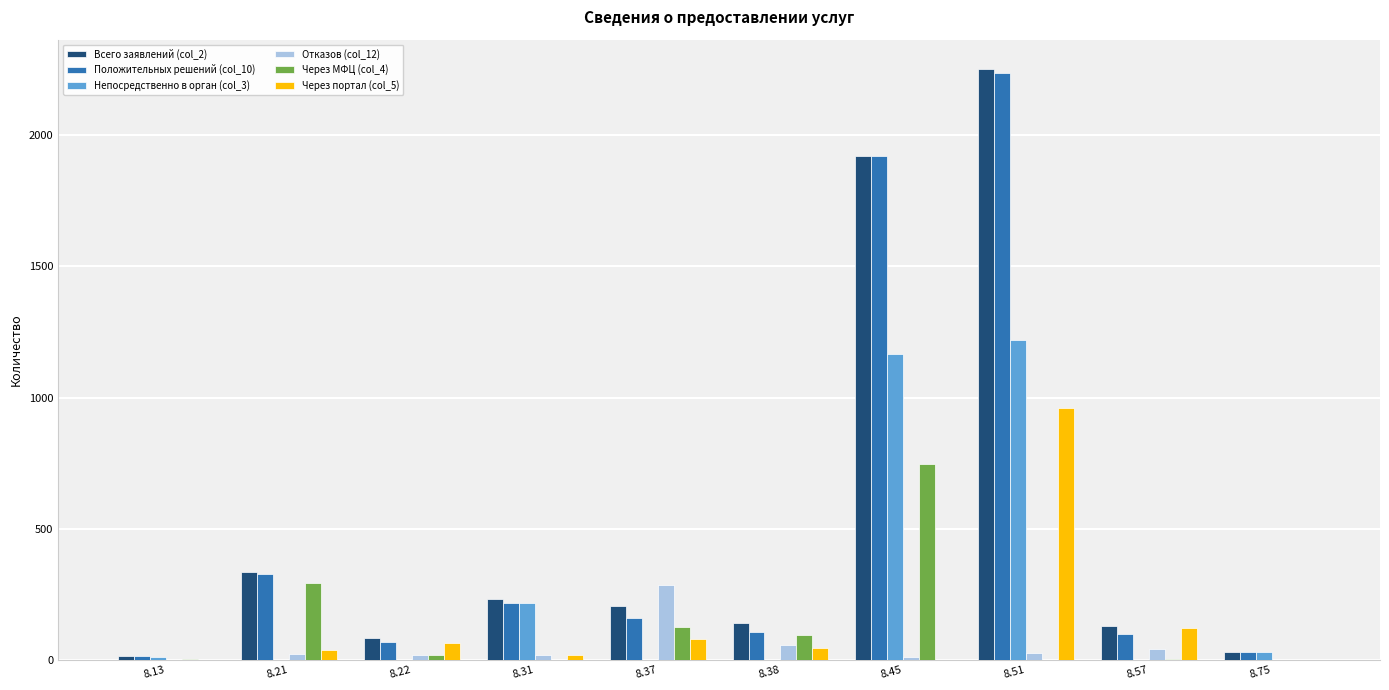

At which category is the sum across all series the highest?

8.51